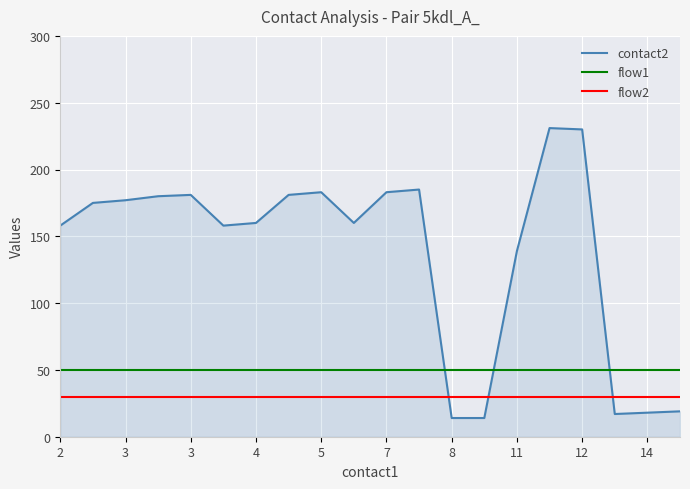

List the series in order of their overall mean, lowest first.

flow2, flow1, contact2